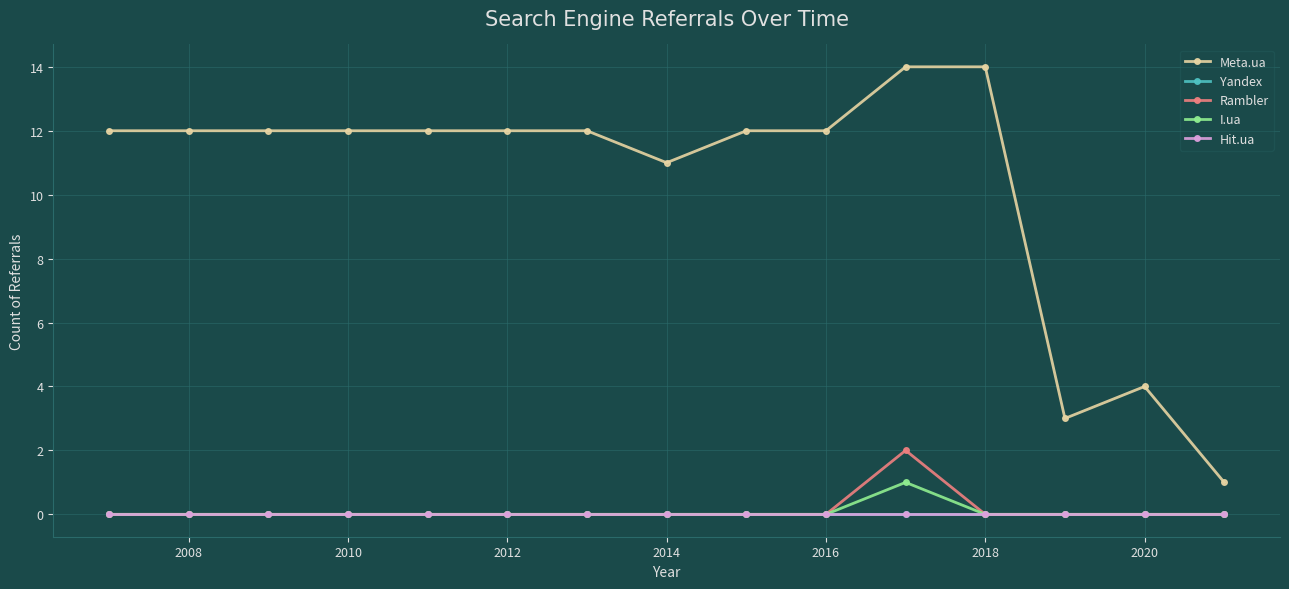

Is this an area chart (filled region under the line)?

No